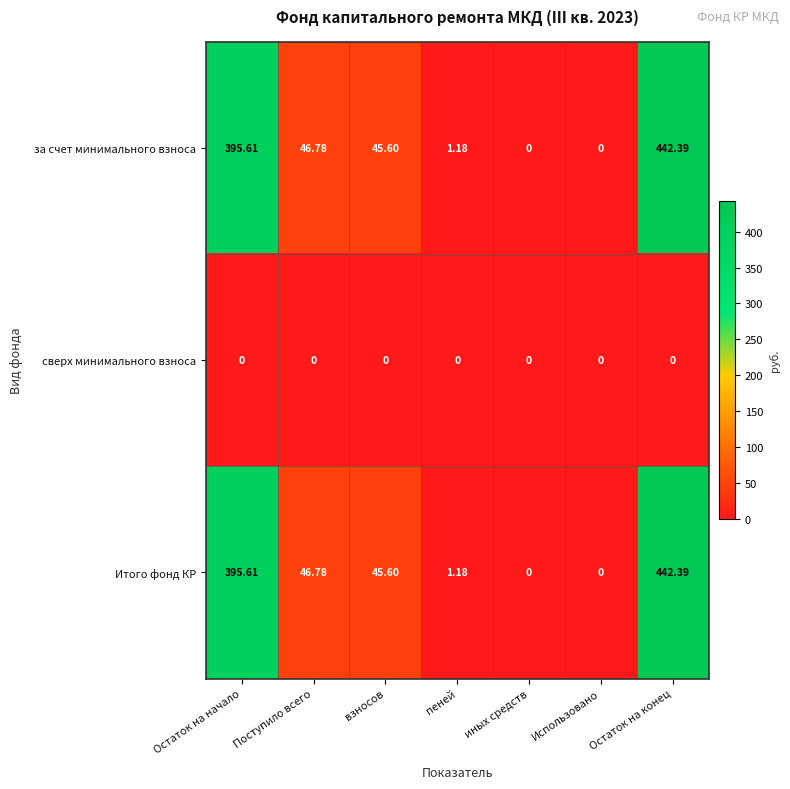

At which label does Итого фонд КР first exceed 45?

Остаток на начало